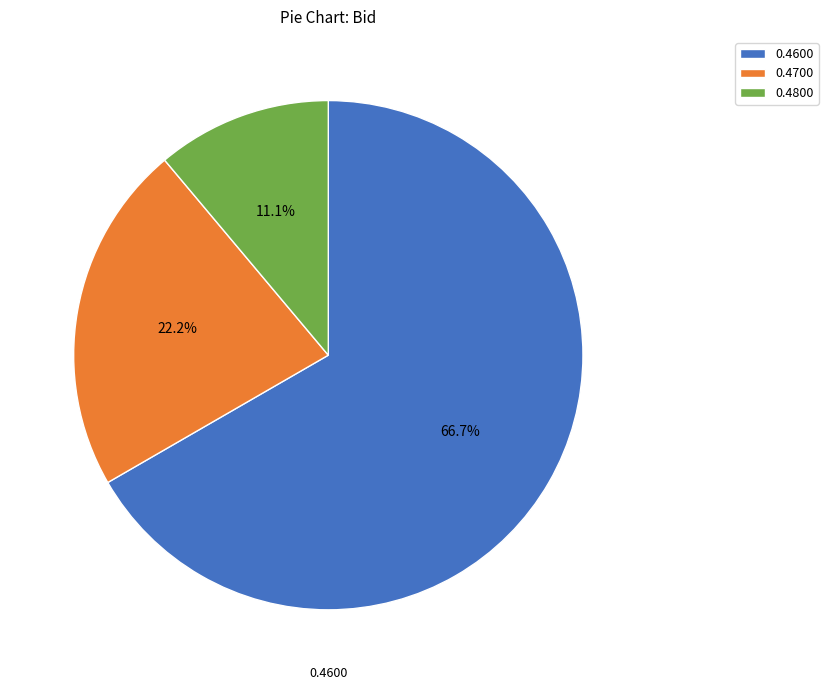

How many segments does this pie chart have?

3